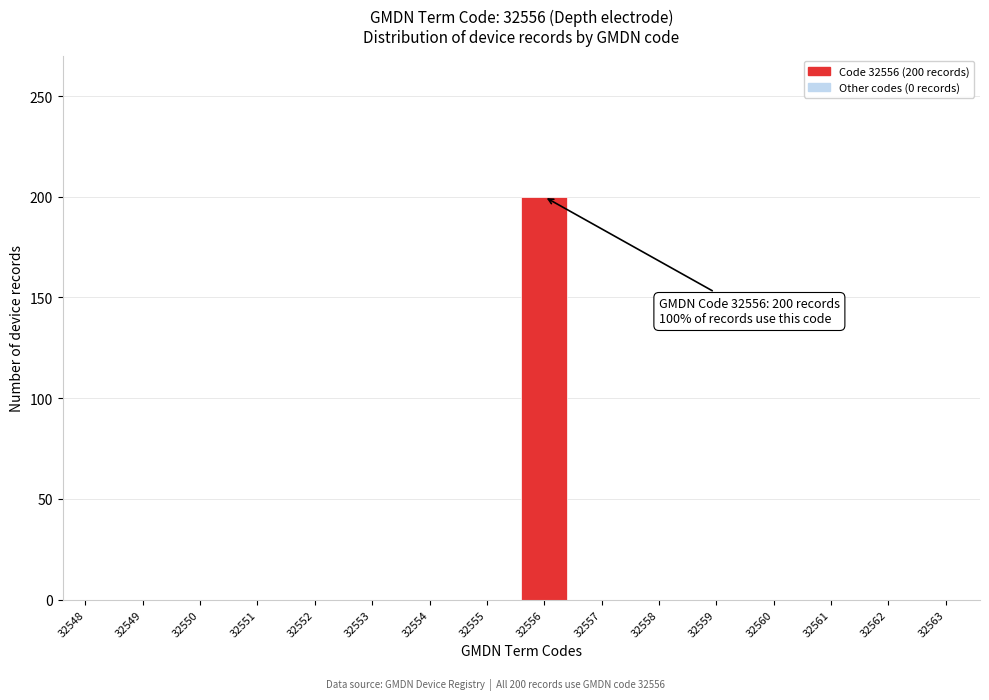

Reading left to right, list all the values displayed in this chart.

32548=0	32549=0	32550=0	32551=0	32552=0	32553=0	32554=0	32555=0	32556=200	32557=0	32558=0	32559=0	32560=0	32561=0	32562=0	32563=0